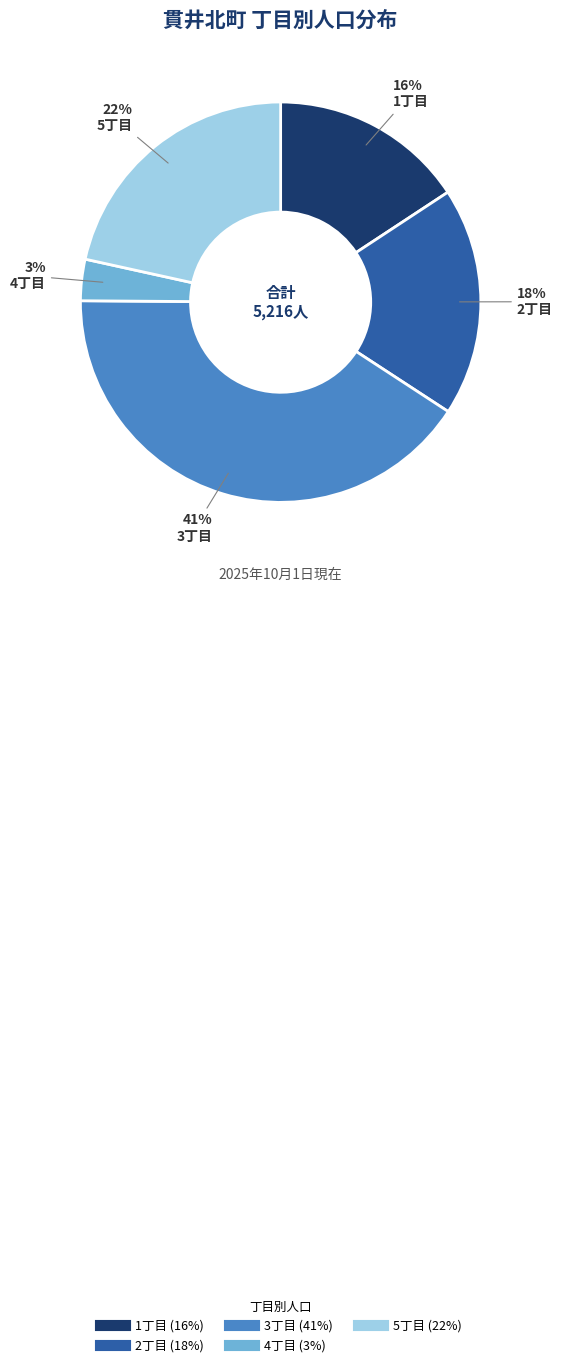

To the nearest percent, what is the average slice percentage?

20%